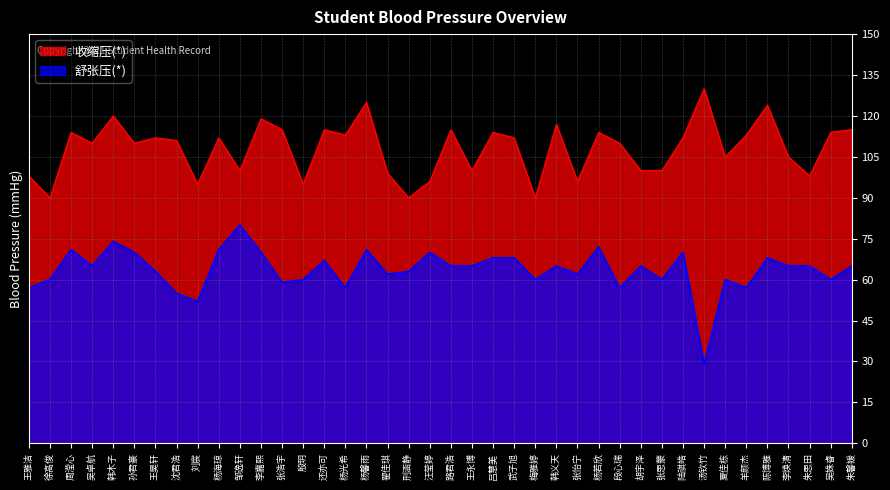

True or false: 舒张压(*) and 收缩压(*) intersect in this chart.

False